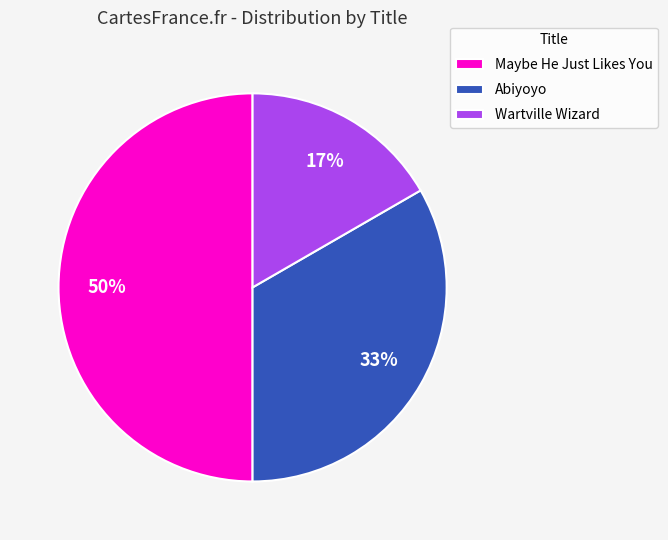

To the nearest percent, what is the combined percentage of Wartville Wizard and Maybe He Just Likes You?

67%